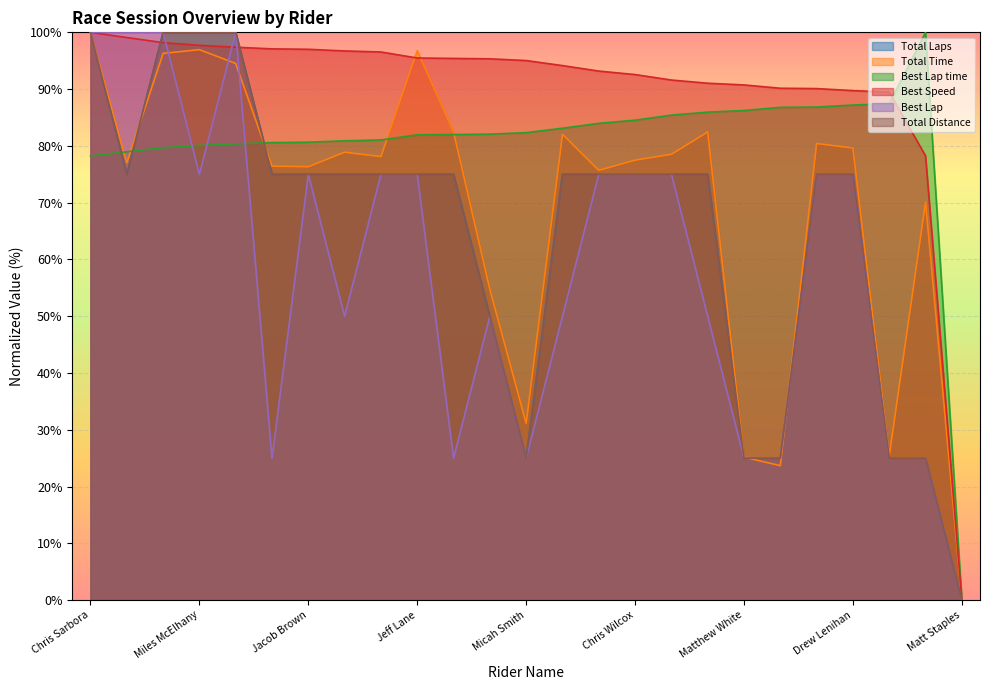

True or false: Best Lap has a value of 25.0 at Rich Kim.

True